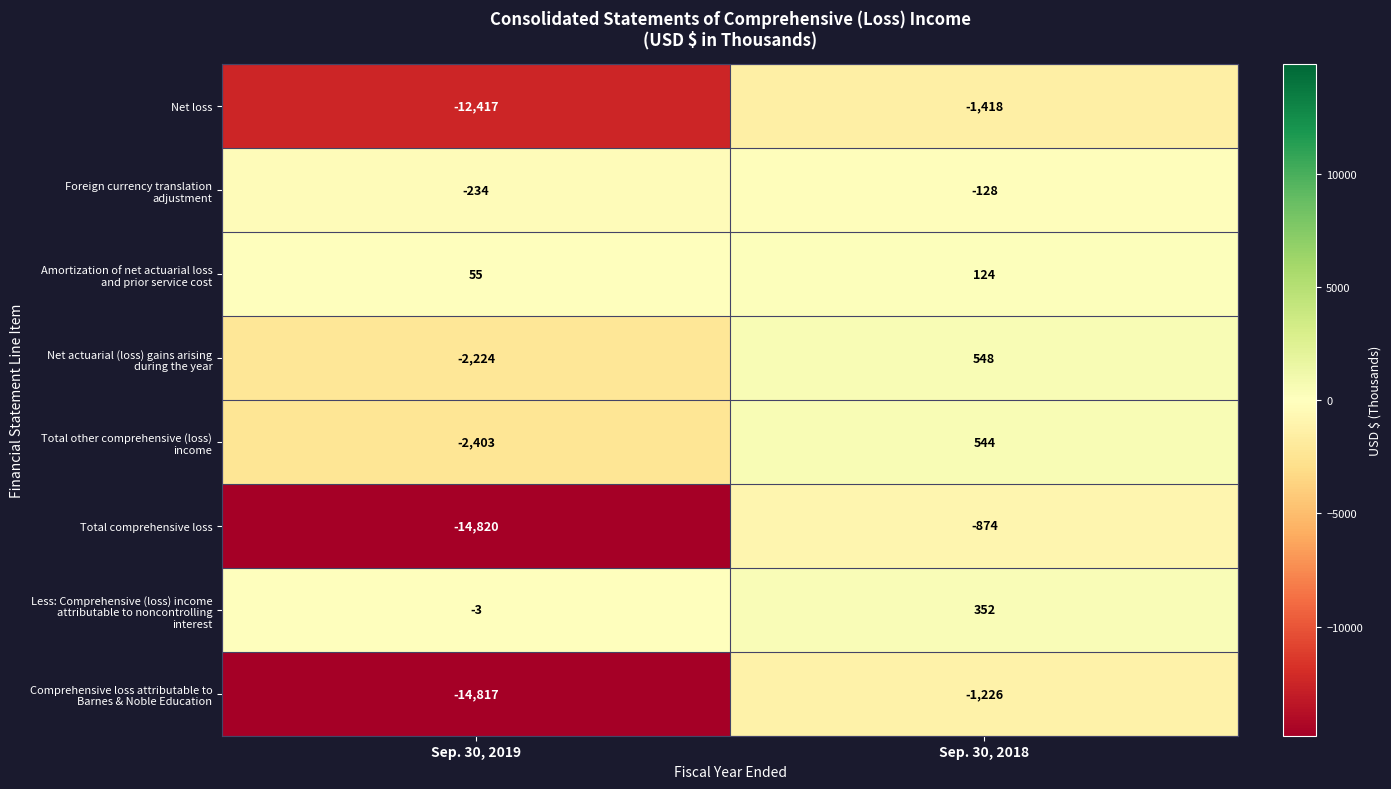

At which category does the chart reach its peak across all series?

Sep. 30, 2018